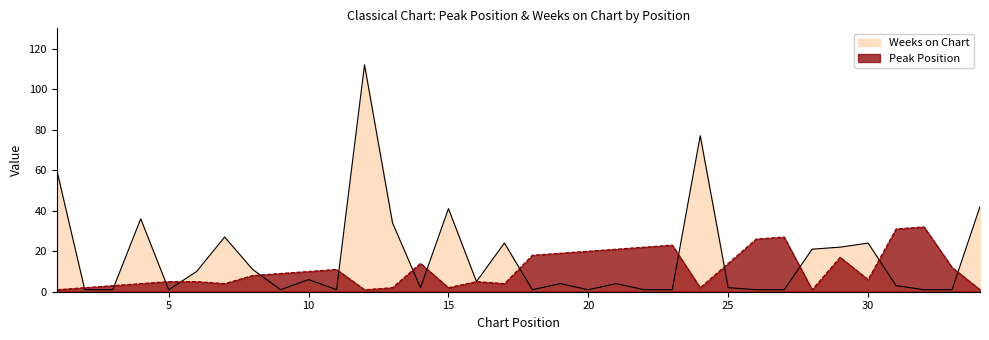

What is the average value of the Peak Position series?

11